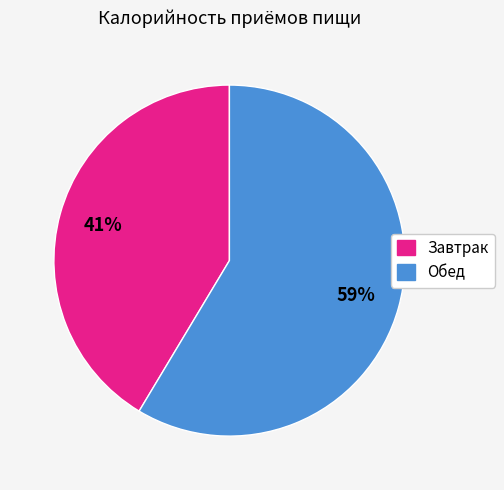

Count the number of slices in the pie.

2